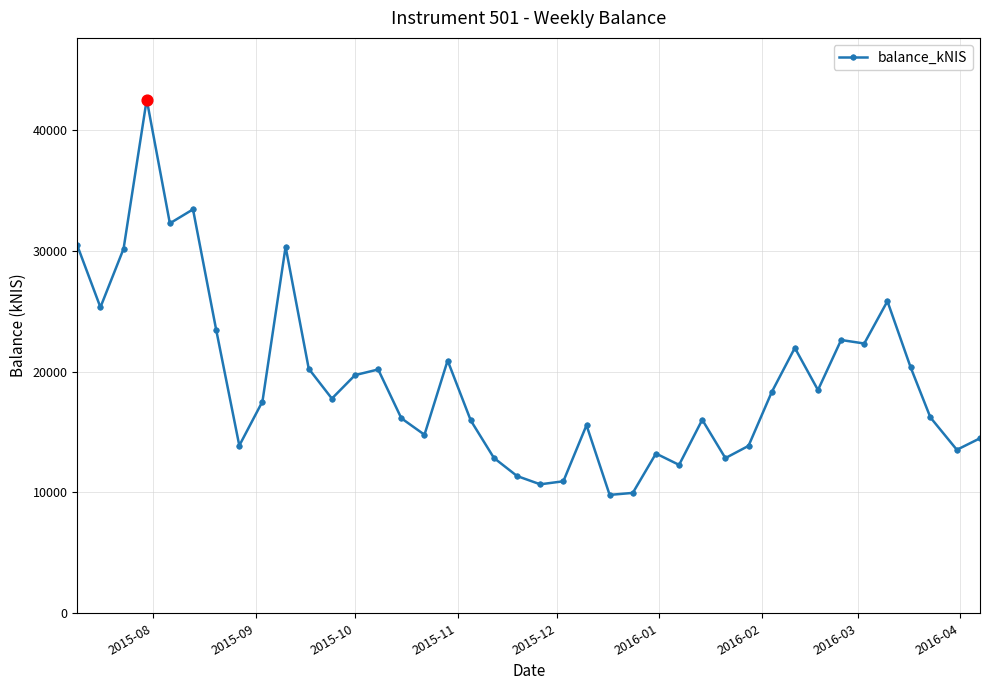

What is the value of the 11th point from the left?

20230.7